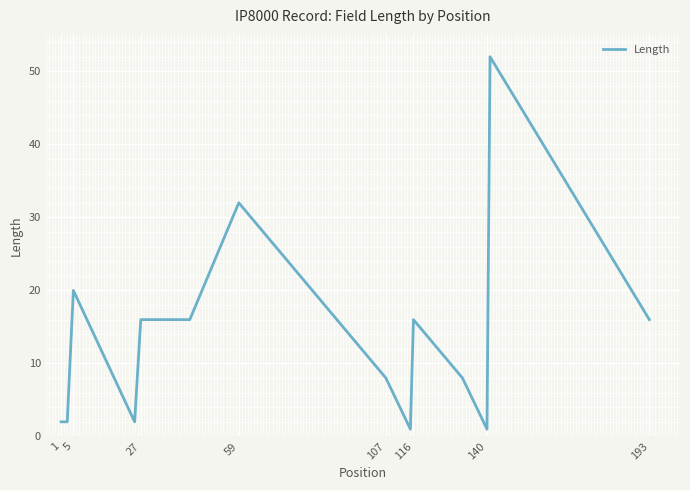

How many distinct data groups are displayed?

1